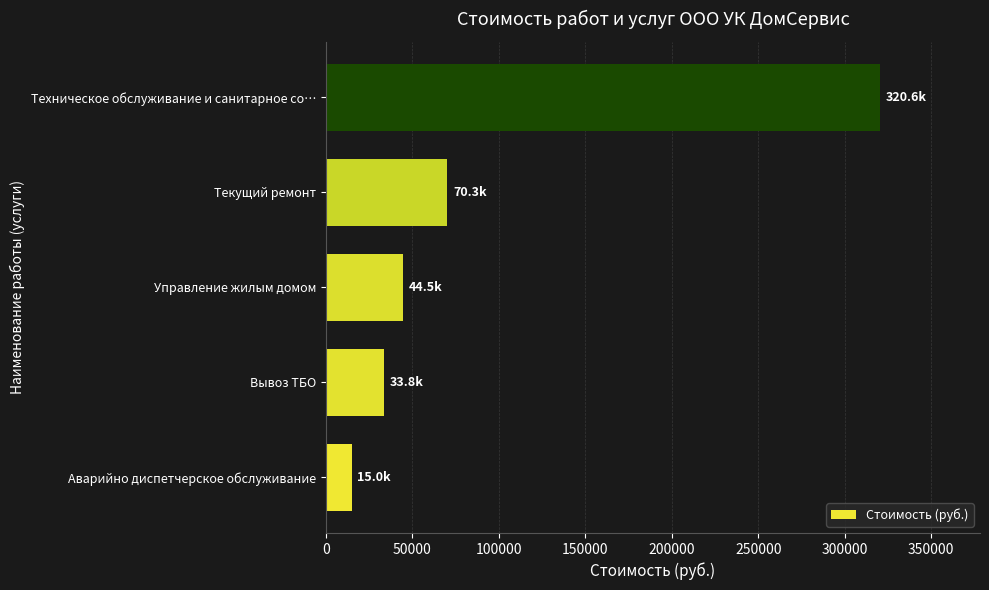

Approximately how many times larger is the value at Управление жилым домом compared to Текущий ремонт?

0.6